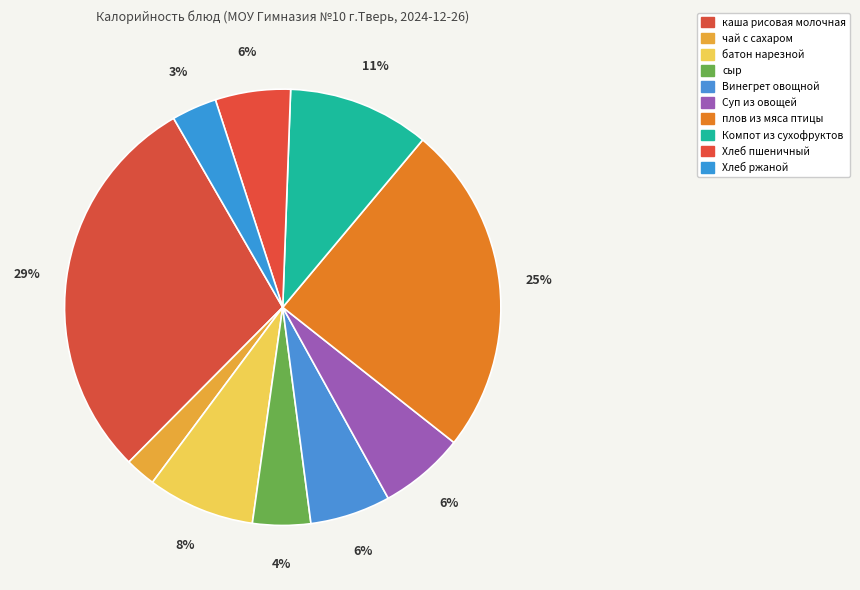

To the nearest percent, what is the combined percentage of каша рисовая молочная and Хлеб ржаной?

33%